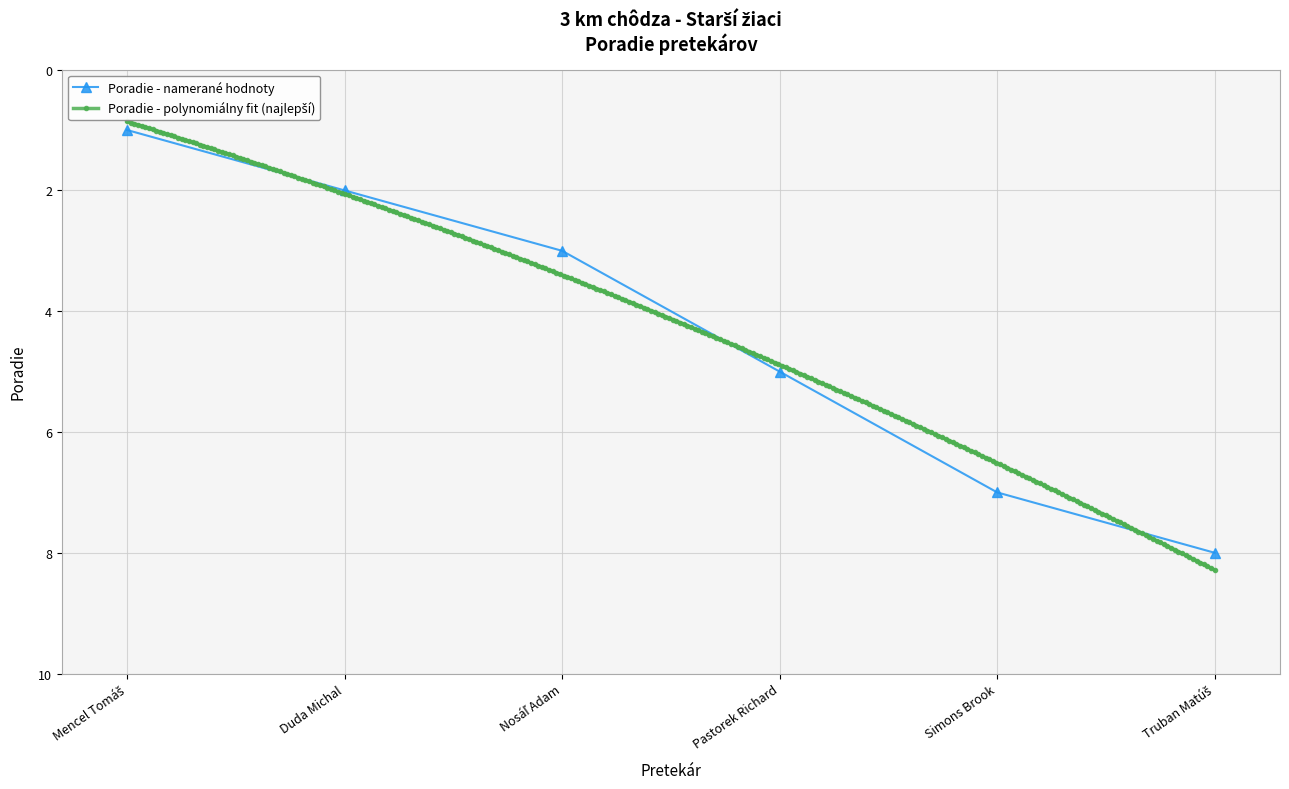

Where does the data first go above 5?

Simons Brook